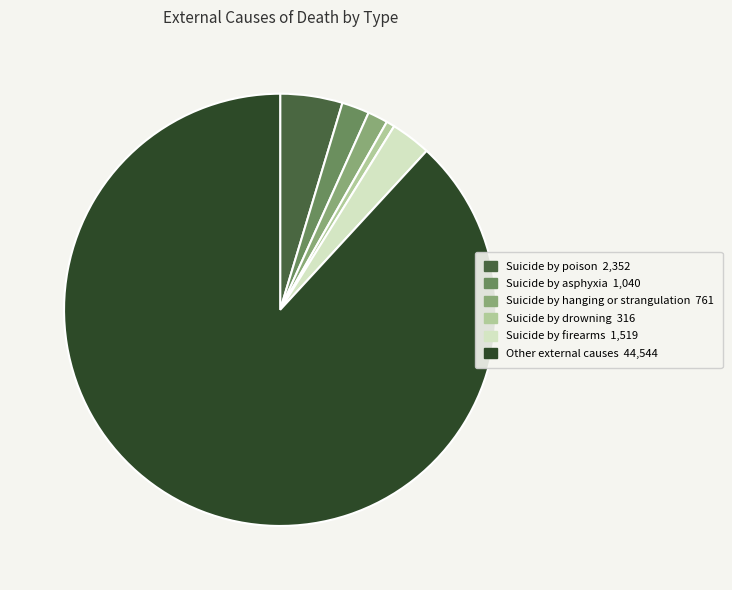

Rank the categories by value from highest to lowest.

Other external causes, Suicide by poison, Suicide by firearms, Suicide by asphyxia, Suicide by hanging or strangulation, Suicide by drowning